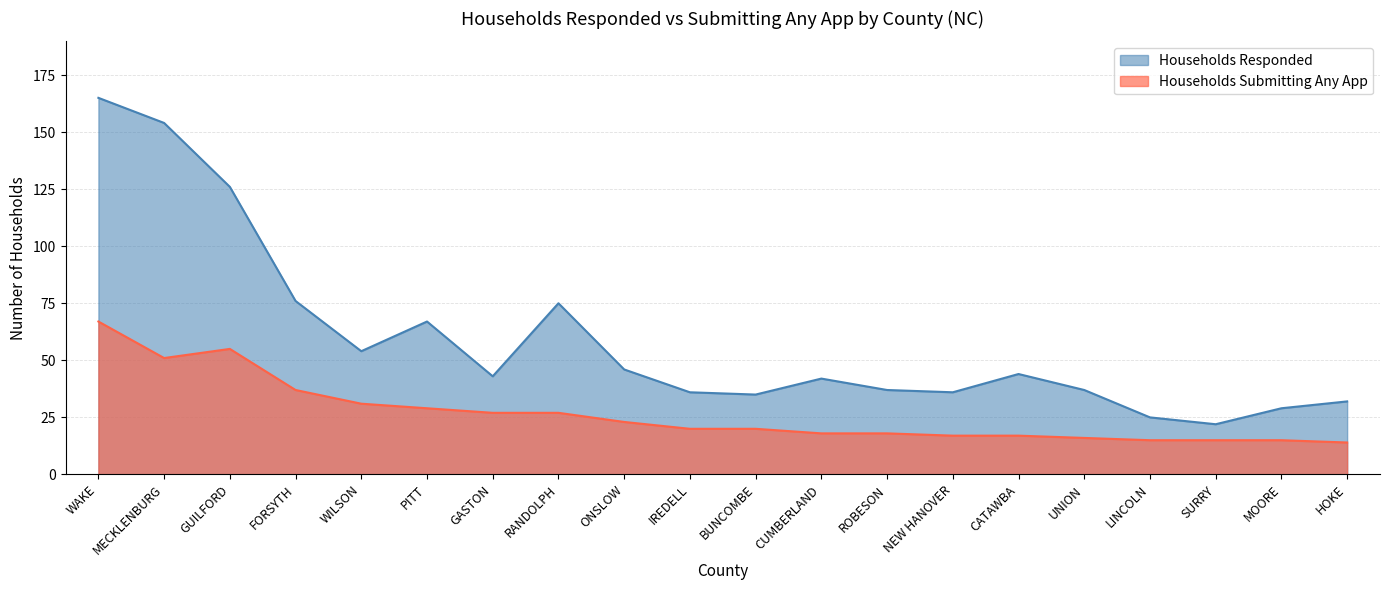

Reading left to right, transcribe all the data shown in this chart.

Households Responded: 165	154	126	76	54	67	43	75	46	36	35	42	37	36	44	37	25	22	29	32
Households Submitting Any App: 67	51	55	37	31	29	27	27	23	20	20	18	18	17	17	16	15	15	15	14